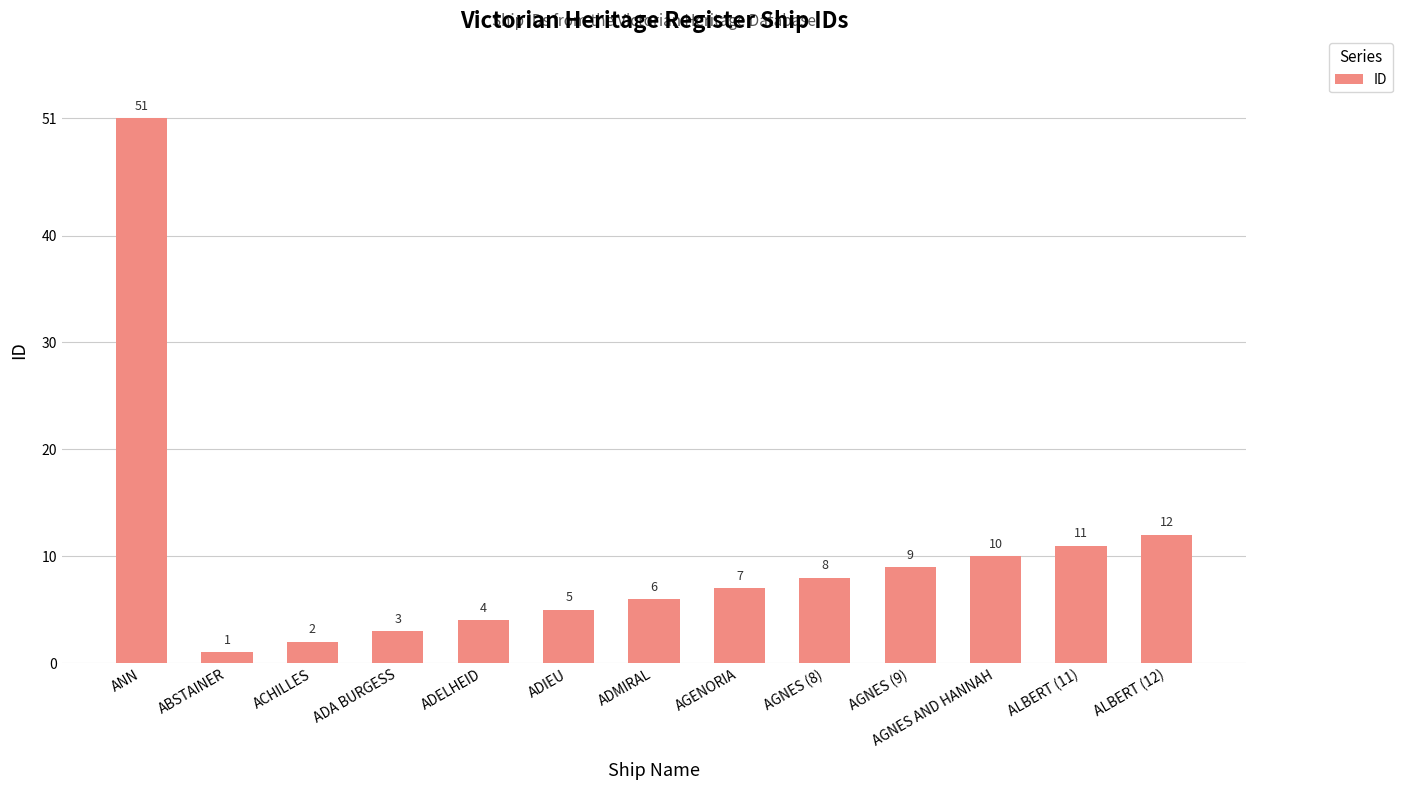

How many data points does each series have?

13